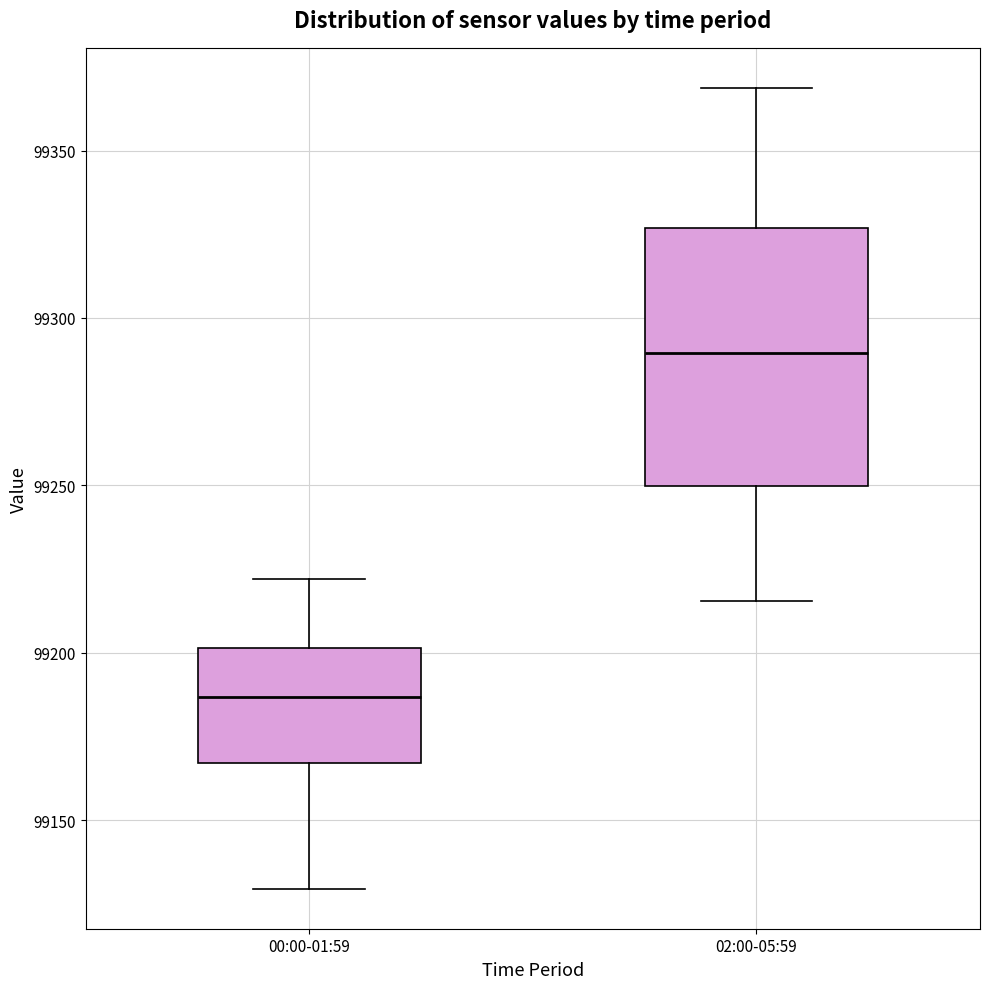

Reading left to right, transcribe this box plot: for each box, give where its median line is, the range the box spans, and where its two whiskers end, as read against the y-axis. The values are not printed on the chart, so give them approximately, as read against the axis.

00:00-01:59: median 99185, box 99165 to 99200, whiskers 99130 to 99220
02:00-05:59: median 99290, box 99250 to 99325, whiskers 99215 to 99370